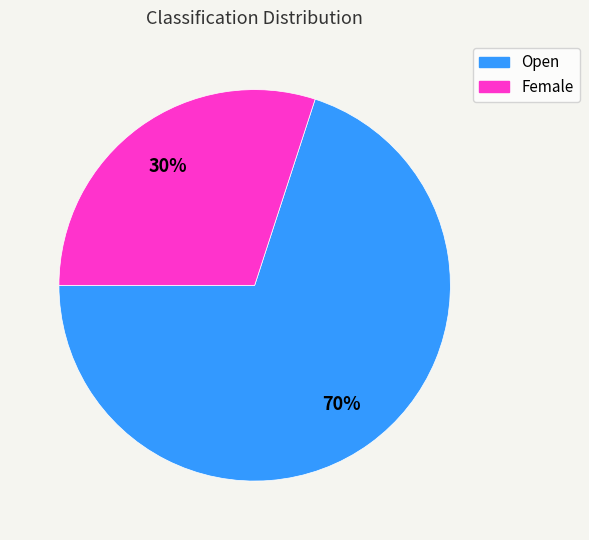

The Open slice represents 70% of the pie. True or false?

True